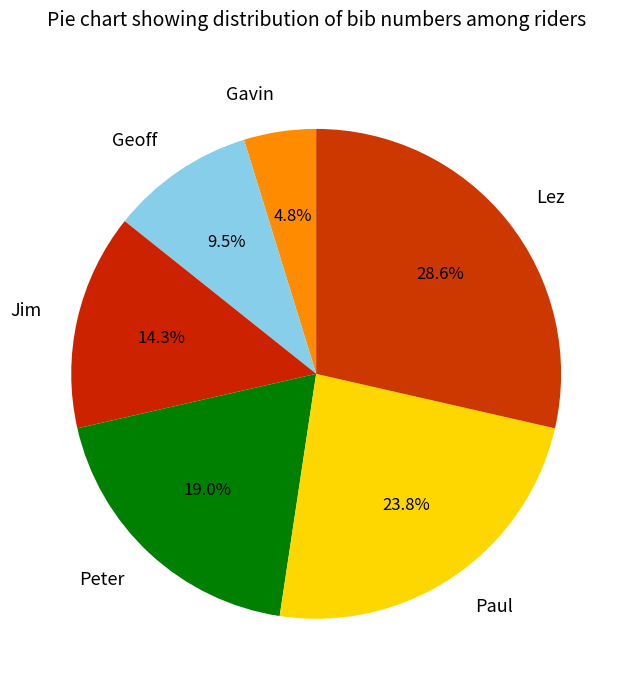

Is the sum of Jim and Peter greater than half?

No